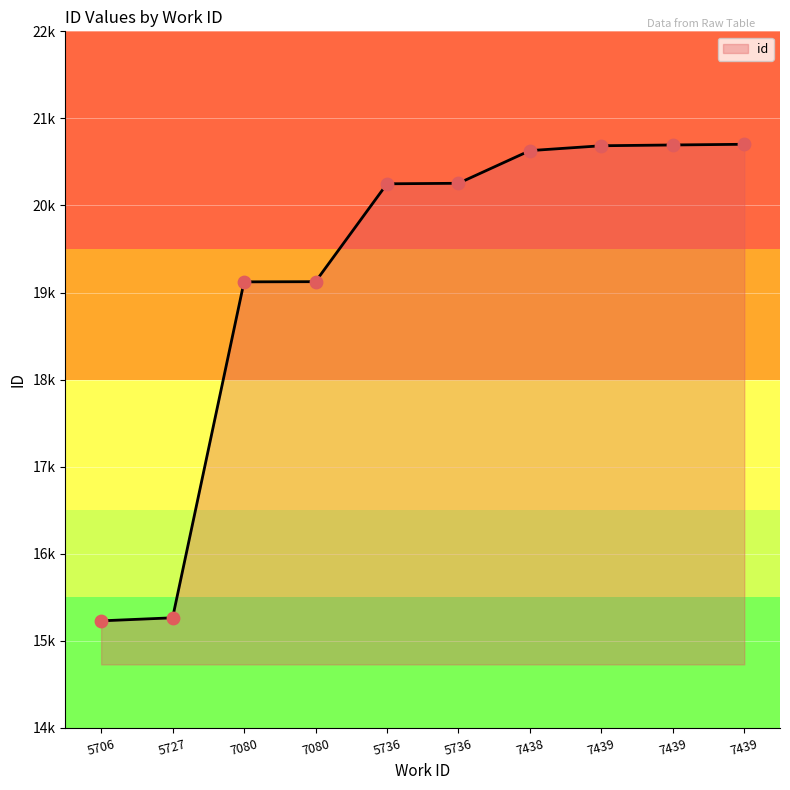

Does the chart have visible grid lines?

Yes